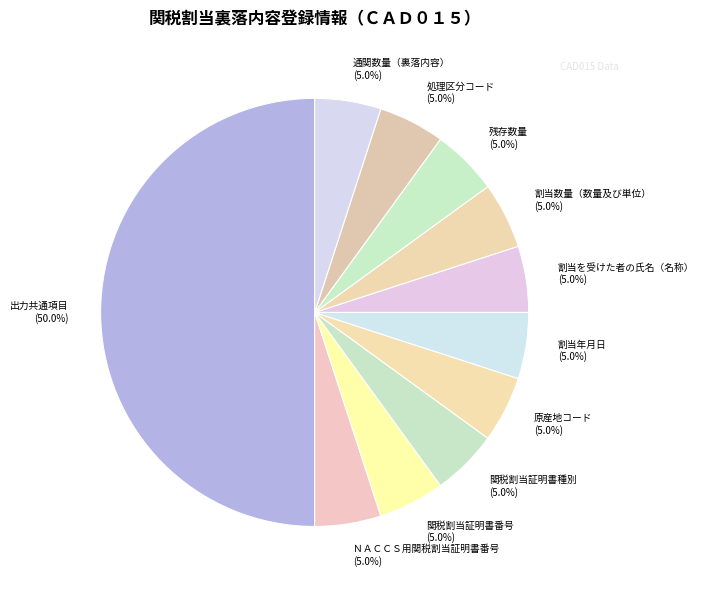

To the nearest percent, what is the average slice percentage?

9%